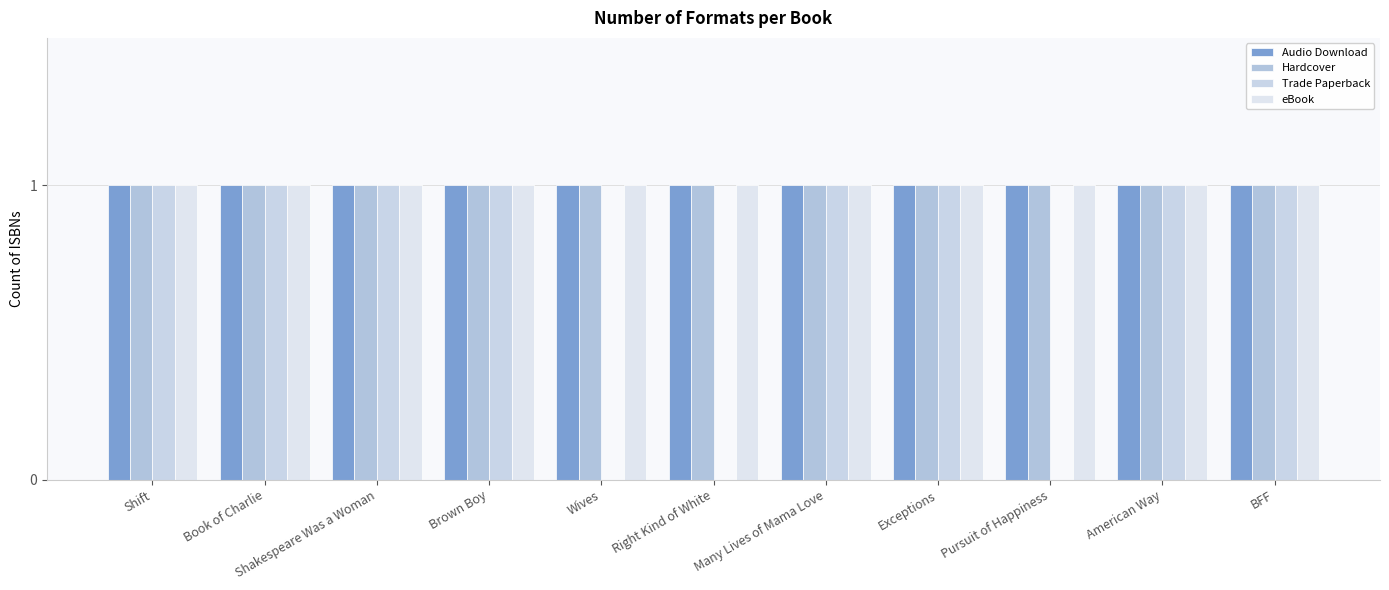

What is the label of the 11th bar from the left?

BFF